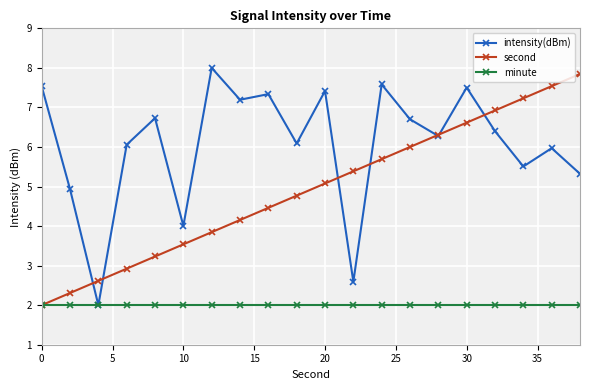

How many data points does each series have?

20